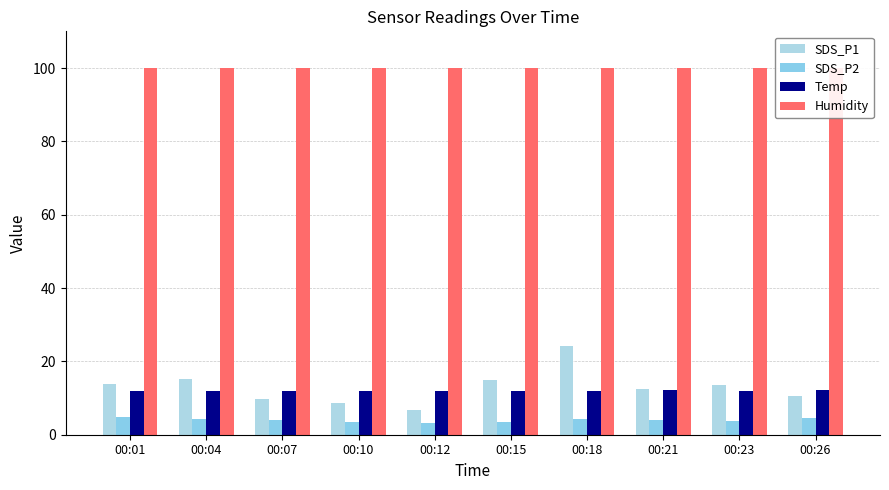

What is the smallest value displayed?

3.2